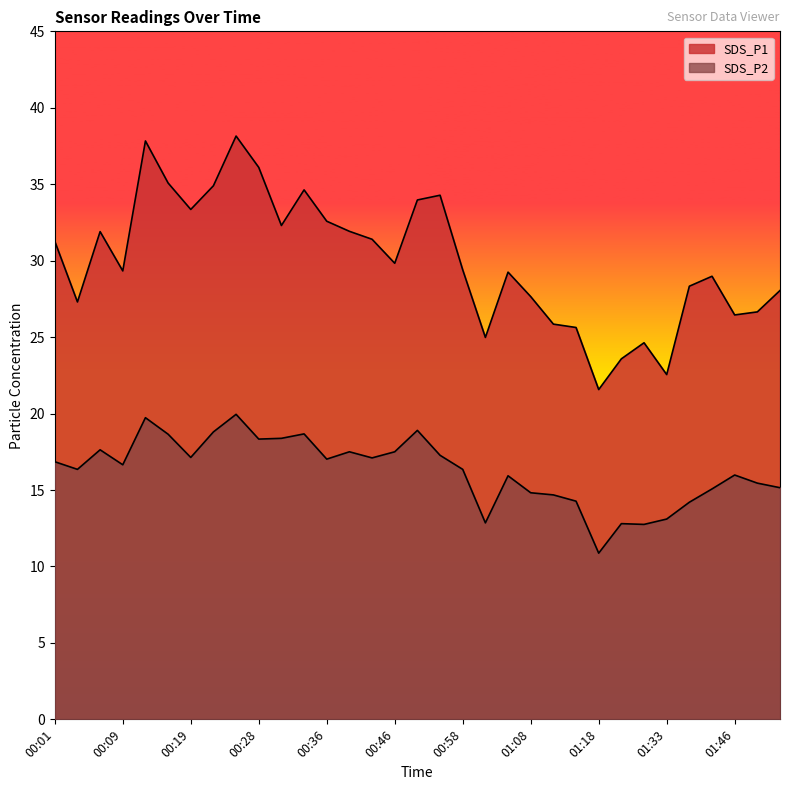

Which series has the largest total across all categories?

SDS_P1